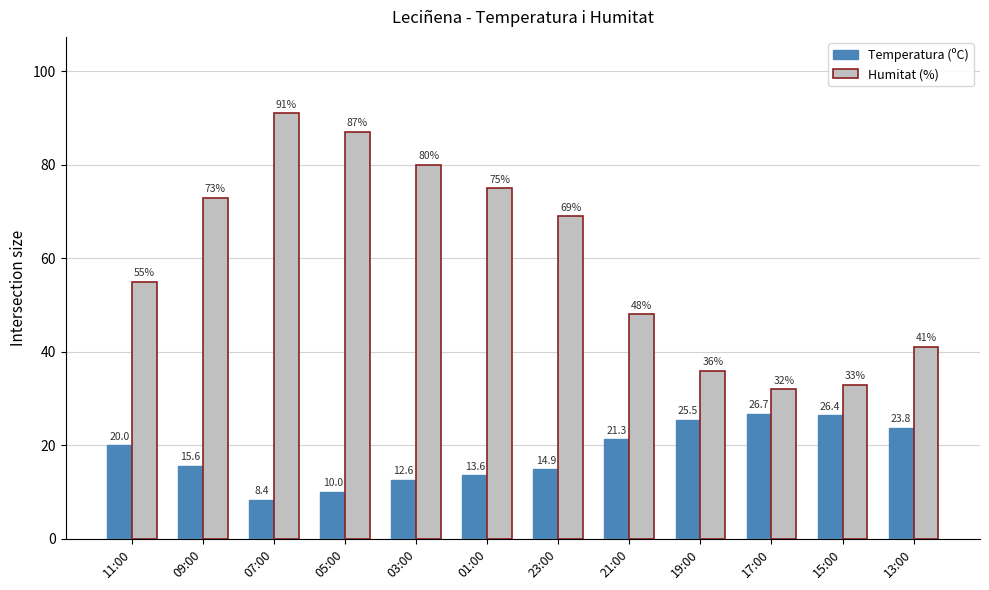

How many groups of bars are there?

12